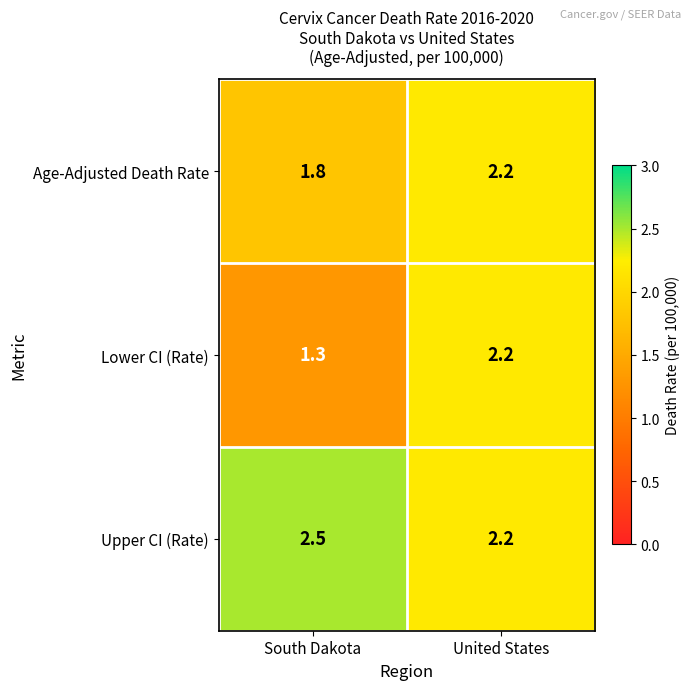

What is the minimum value shown in the chart?

1.3